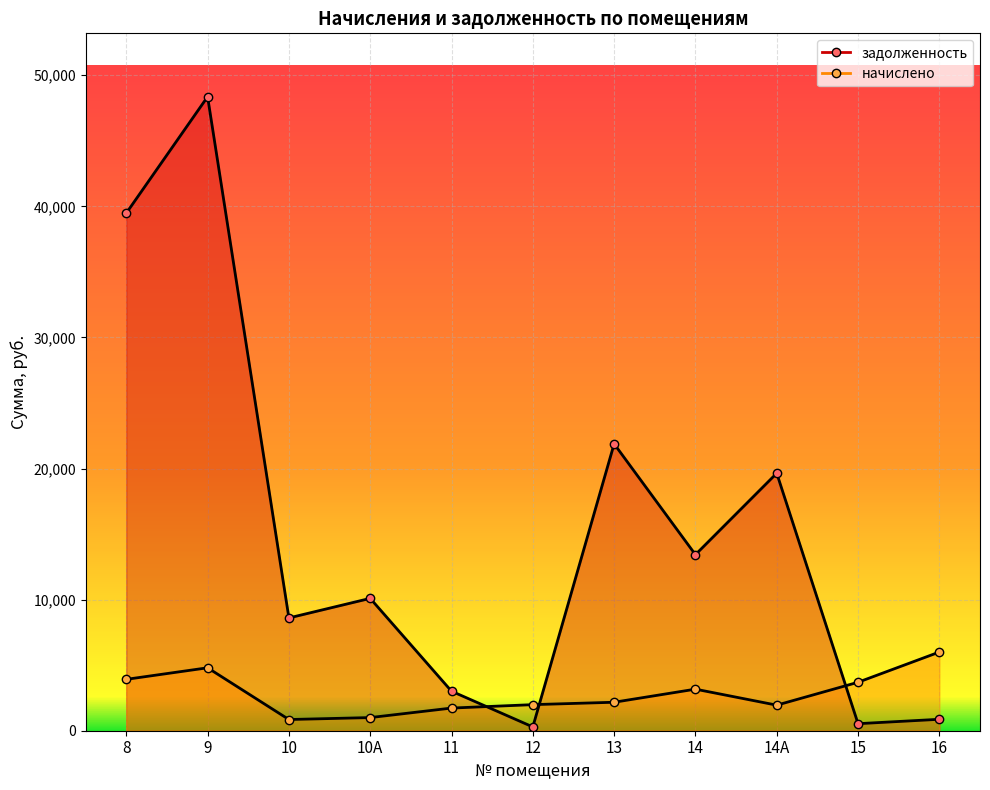

What is the lowest value of the задолженность series?

289.2